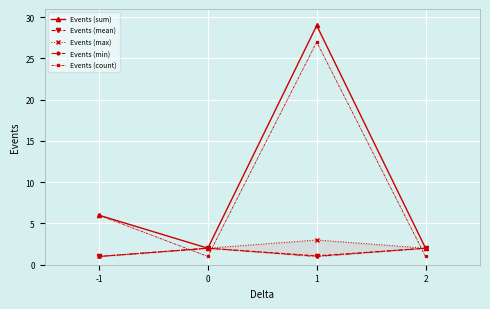

Count the number of data series in this chart.

5